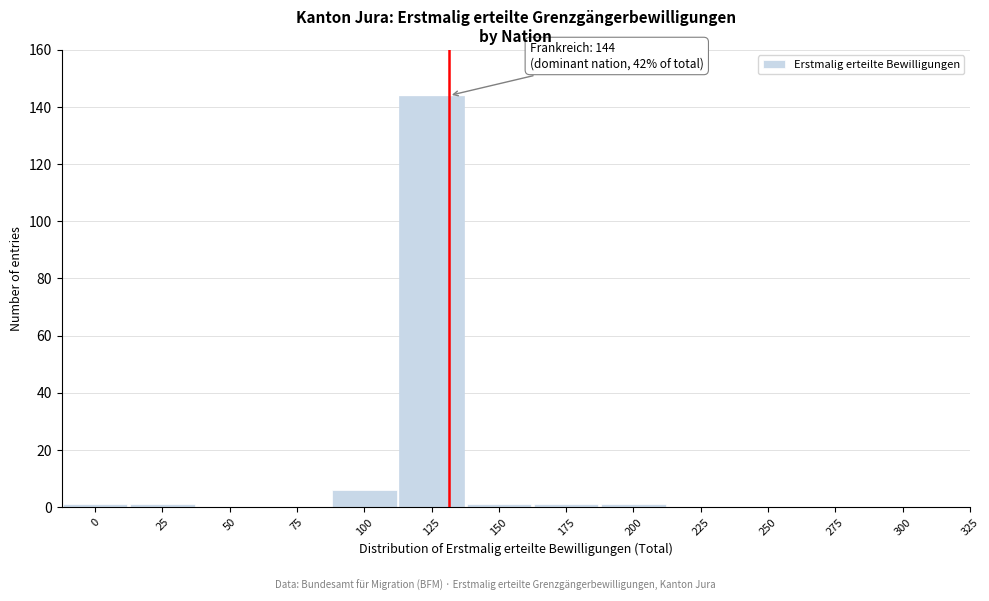

Reading left to right, transcribe all the data shown in this chart.

0=1	25=1	50=0	75=0	100=6	125=144	150=1	175=1	200=1	225=0	250=0	275=0	300=0	325=0